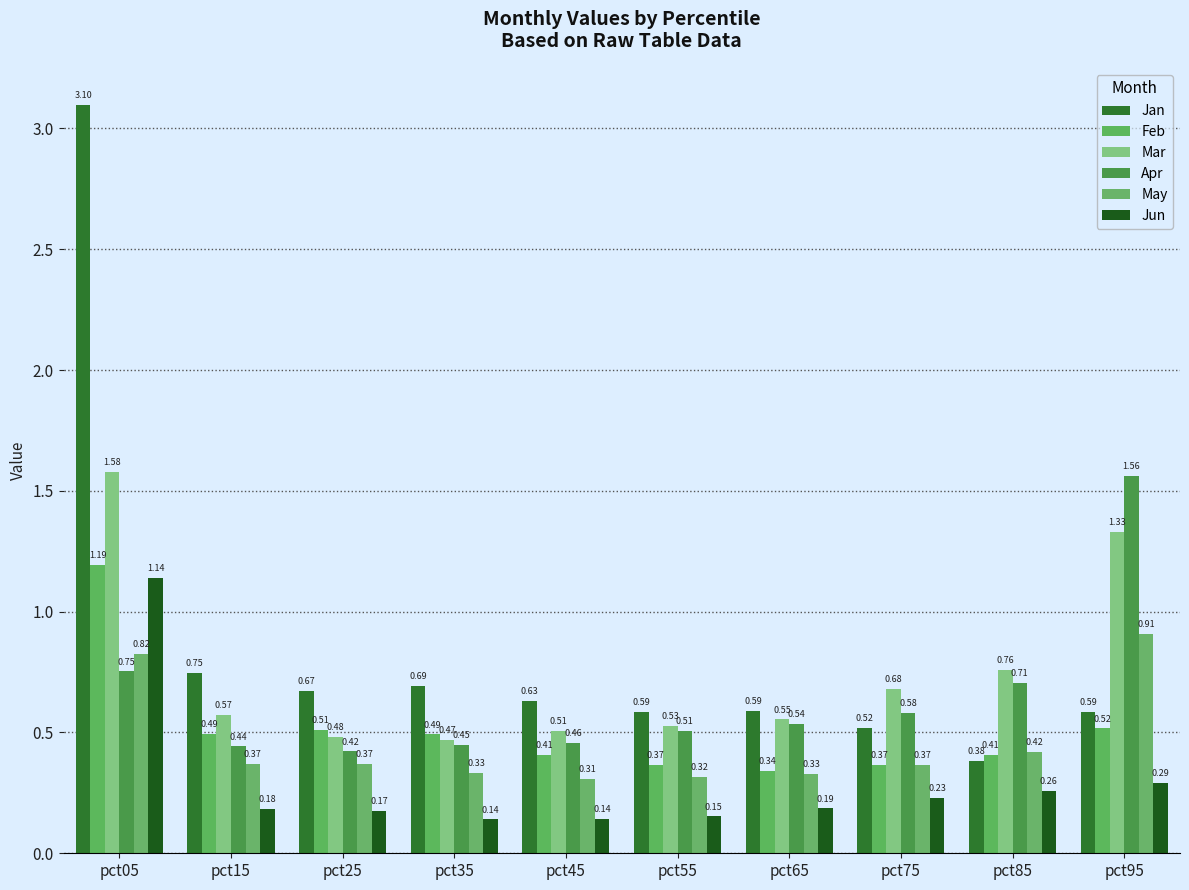

Is the value of Jun at pct35 greater than the value of Feb at pct85?

No